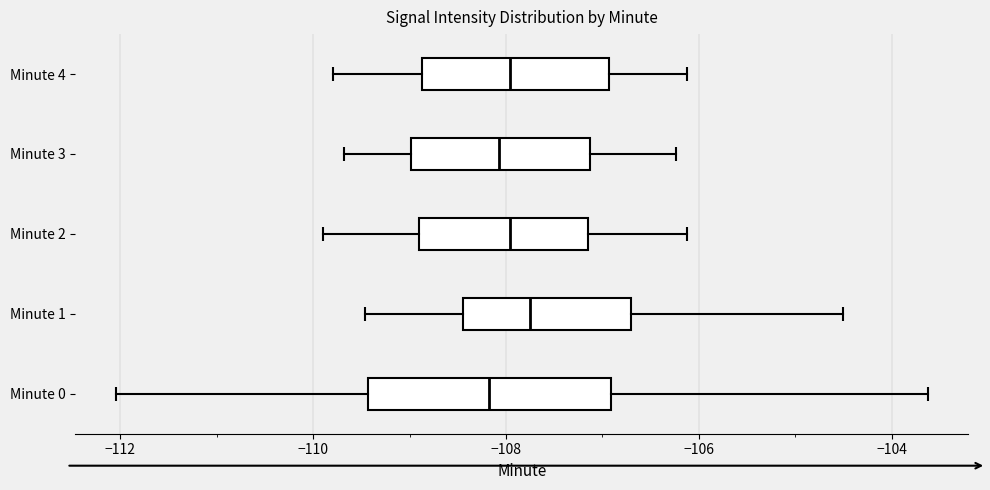

Reading bottom to top, read every box against the x-axis: the position of its median line, the range the box covers, and the ends of its whiskers. The values are not printed on the chart, so give them approximately, as read against the axis.

Minute 0: median -108.2, box -109.4 to -107.0, whiskers -112.0 to -103.6
Minute 1: median -107.8, box -108.4 to -106.8, whiskers -109.4 to -104.6
Minute 2: median -108.0, box -108.8 to -107.2, whiskers -110.0 to -106.2
Minute 3: median -108.0, box -109.0 to -107.2, whiskers -109.6 to -106.2
Minute 4: median -108.0, box -108.8 to -107.0, whiskers -109.8 to -106.2